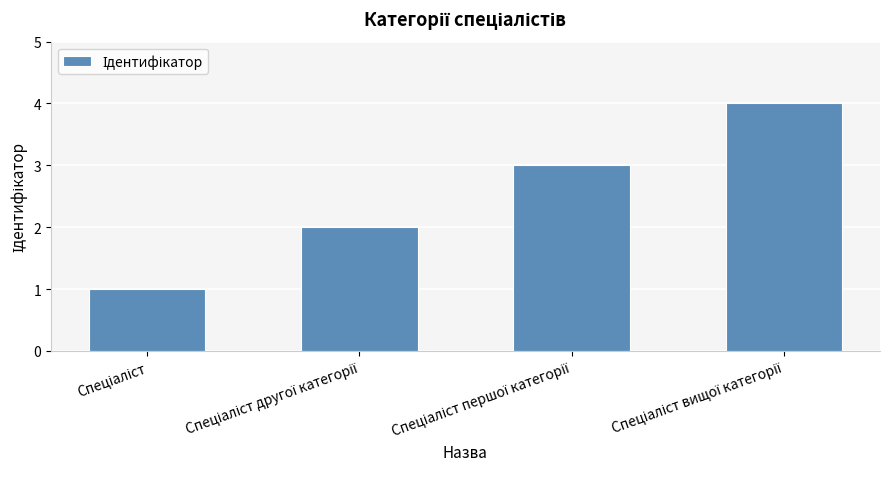

What is the sum of all values?

10